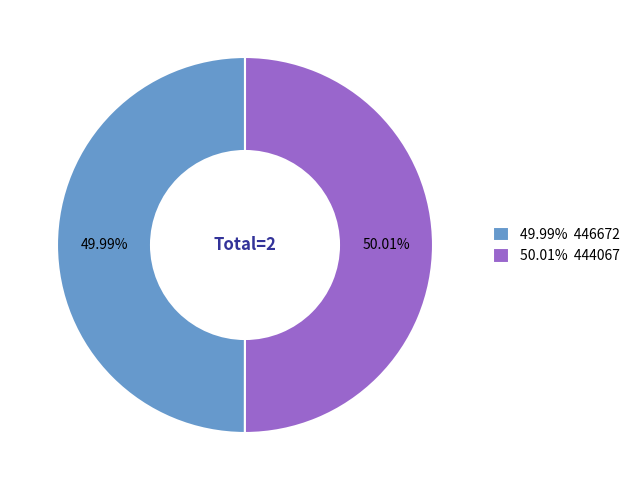

Combined, do 49.99% 446672 and 50.01% 444067 account for over 50%?

Yes